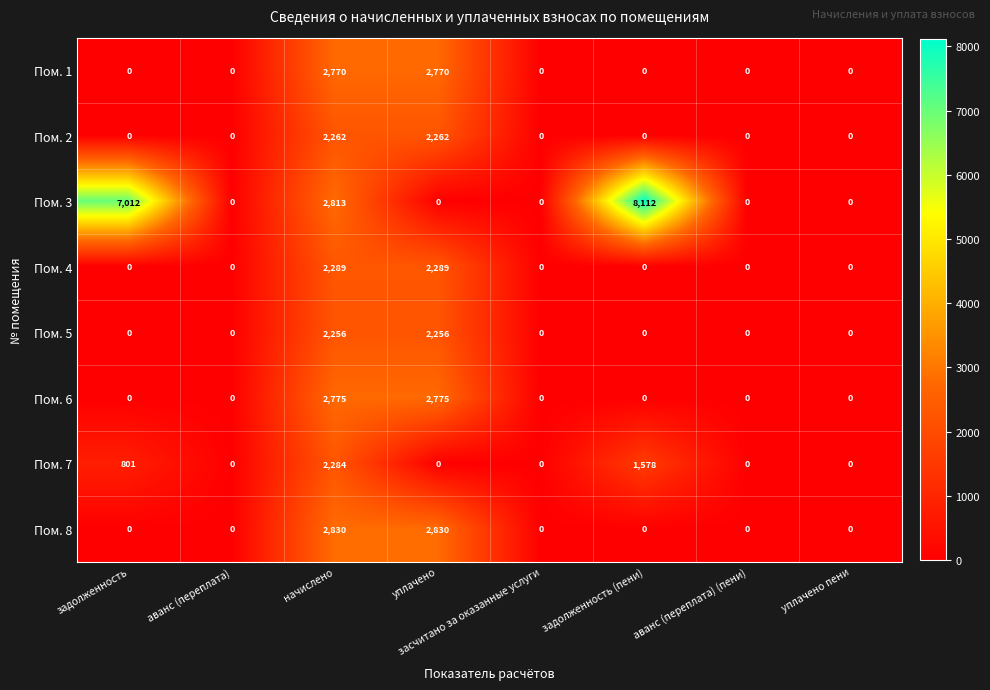

What is the difference between the maximum and minimum values in the Пом. 2 series?

2262